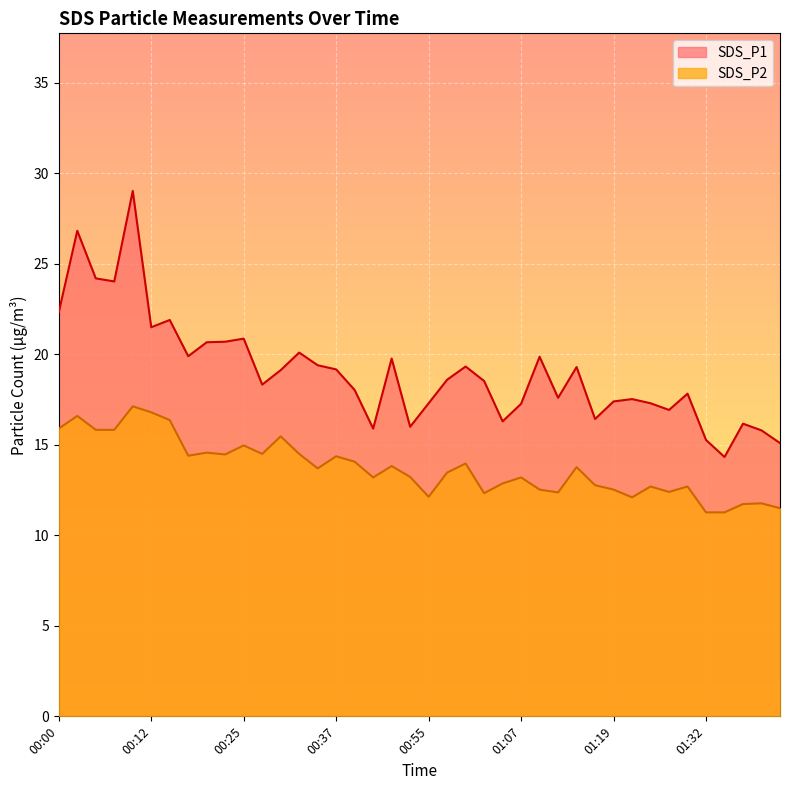

What are all the series names shown in the legend?

SDS_P1, SDS_P2